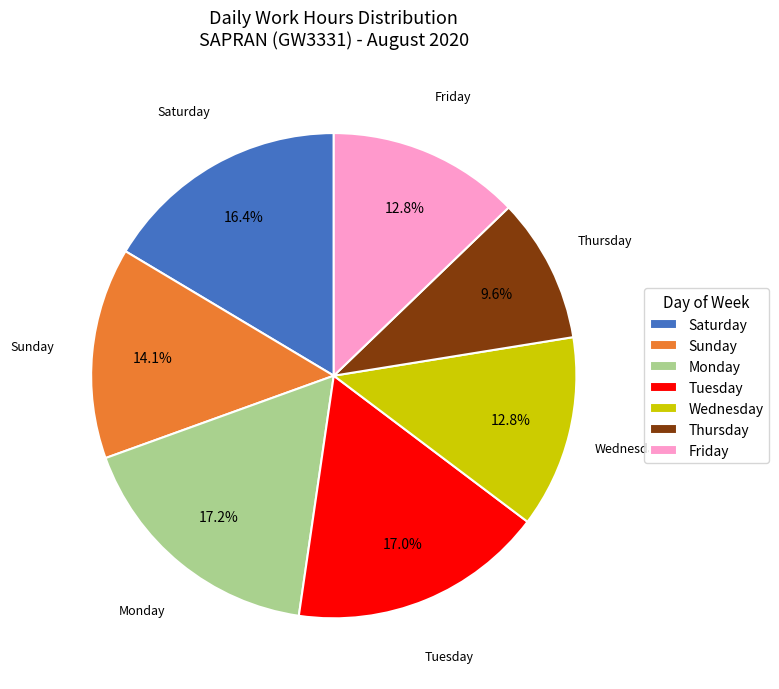

Is the sum of Wednesday and Monday greater than half?

No